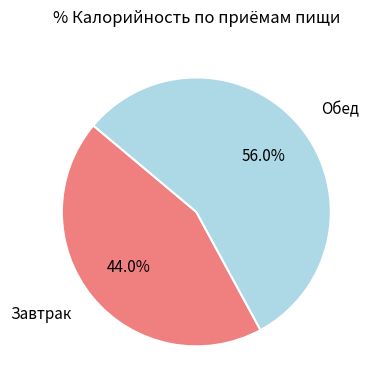

Is there any slice that represents more than half of the pie?

Yes